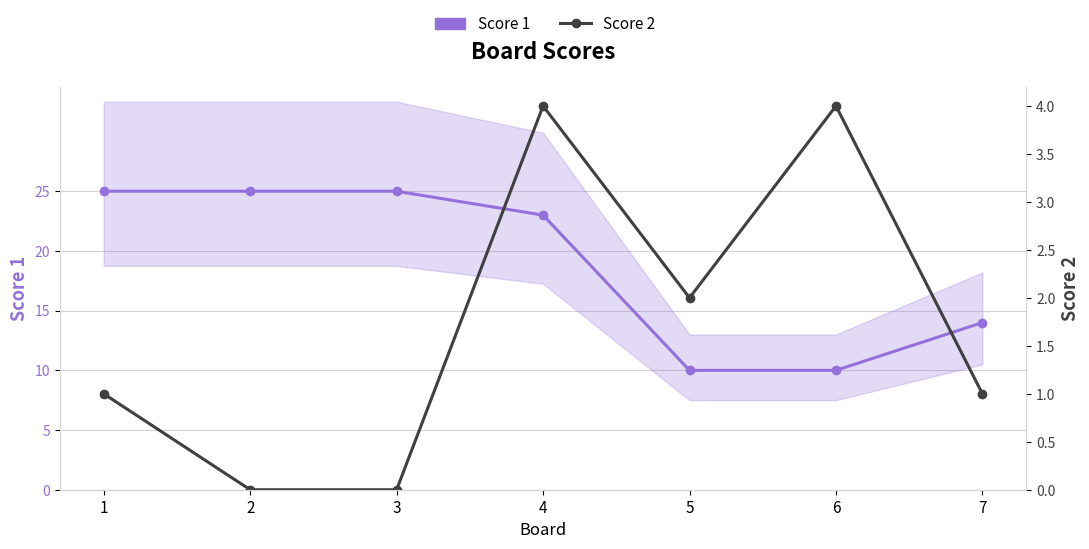

Reading left to right, what are all the values shown in this chart?

Score 1: 1=25	2=25	3=25	4=23	5=10	6=10	7=14
Score 2: 1=1	2=0	3=0	4=4	5=2	6=4	7=1